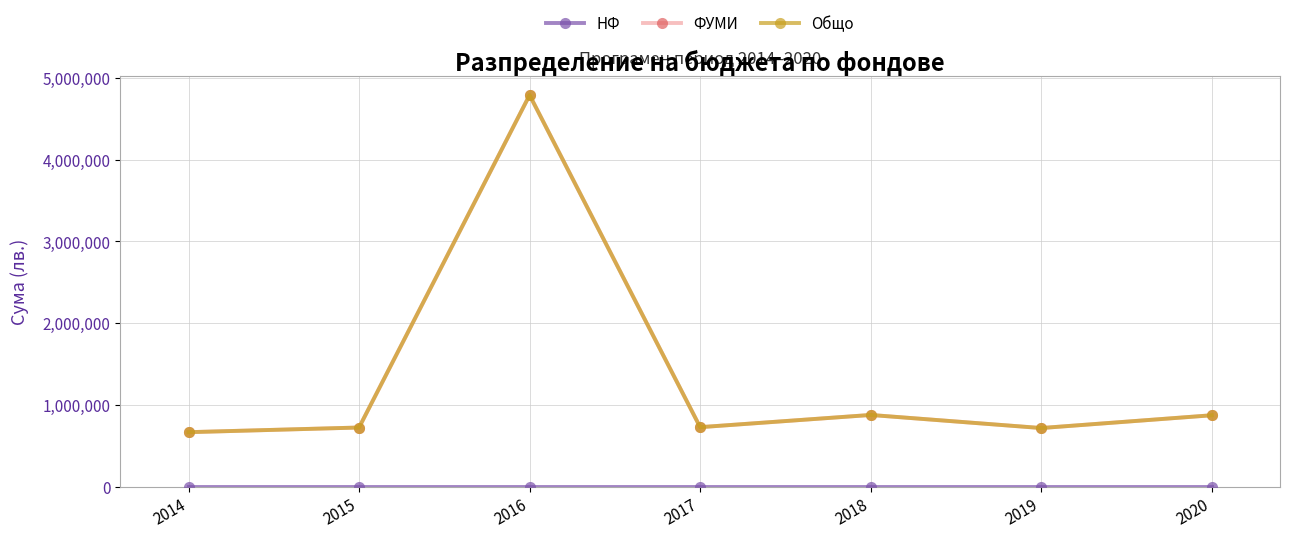

Which series has the largest range (max minus min)?

ФУМИ